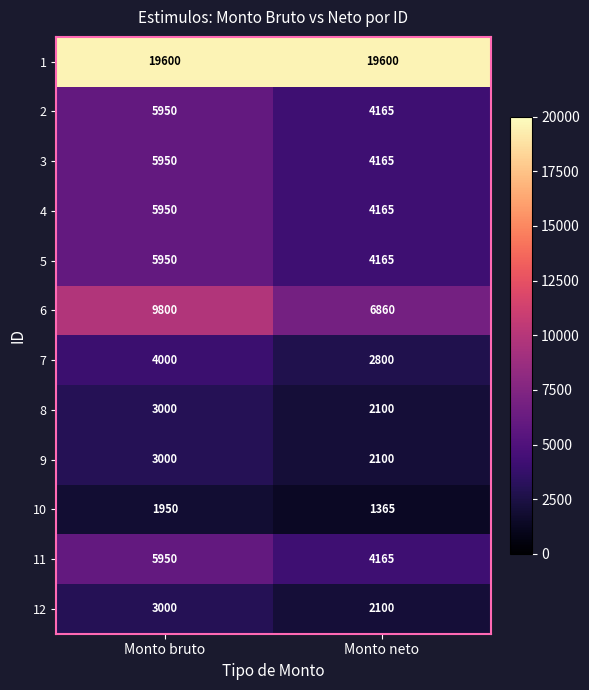

How many distinct data groups are displayed?

12